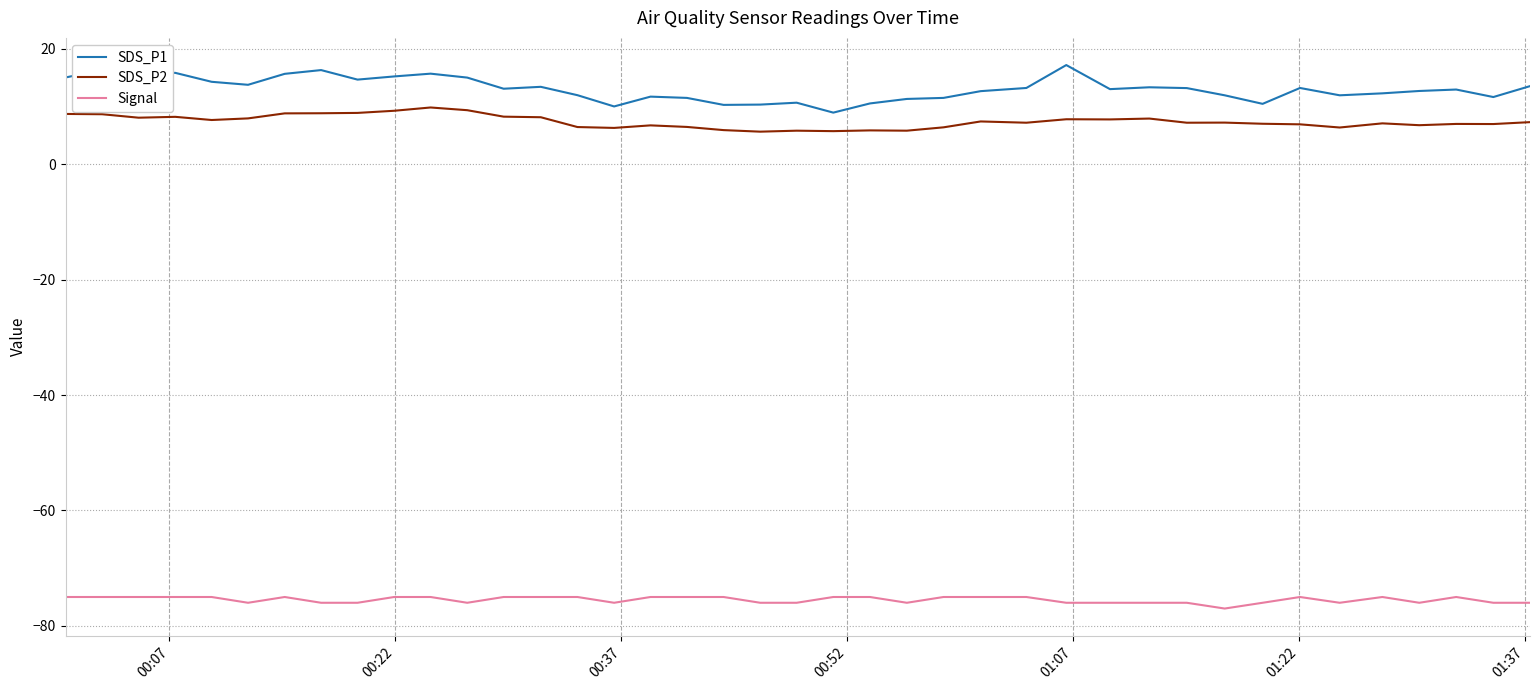

How many distinct data groups are displayed?

3